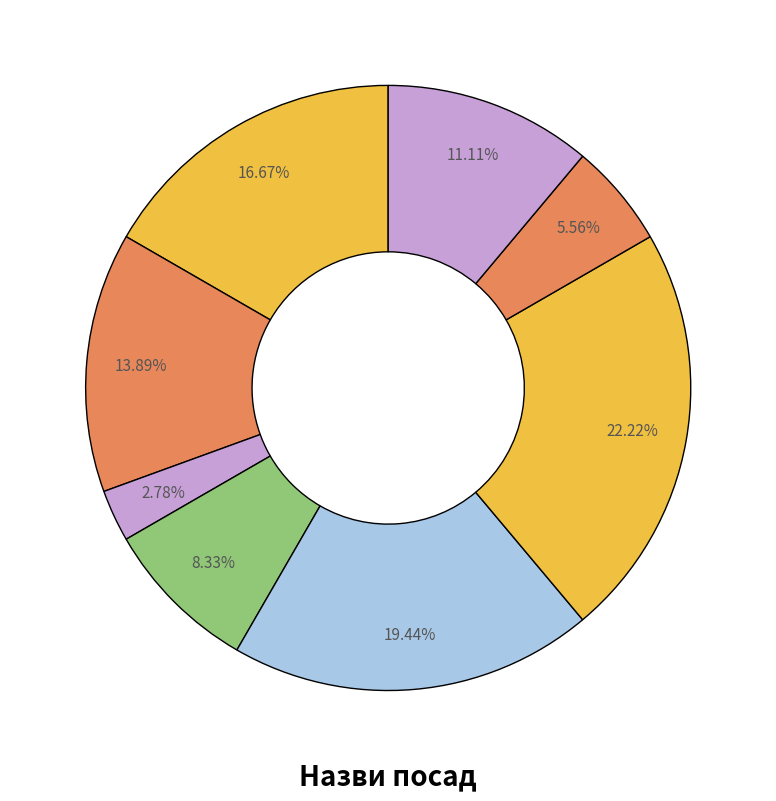

Count the number of slices in the pie.

8